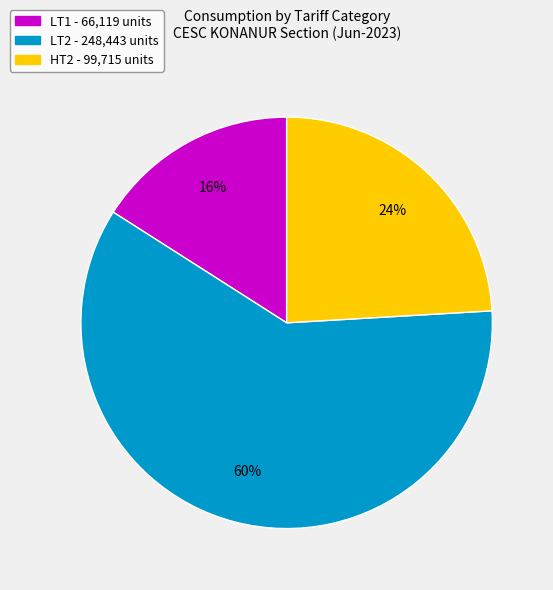

To the nearest percent, what is the difference between the largest and smallest slice percentages?

44%